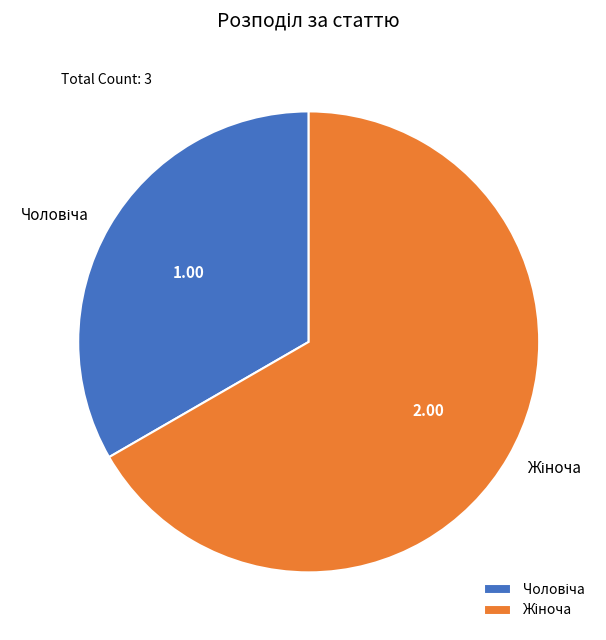

Is there a majority slice in this chart?

Yes